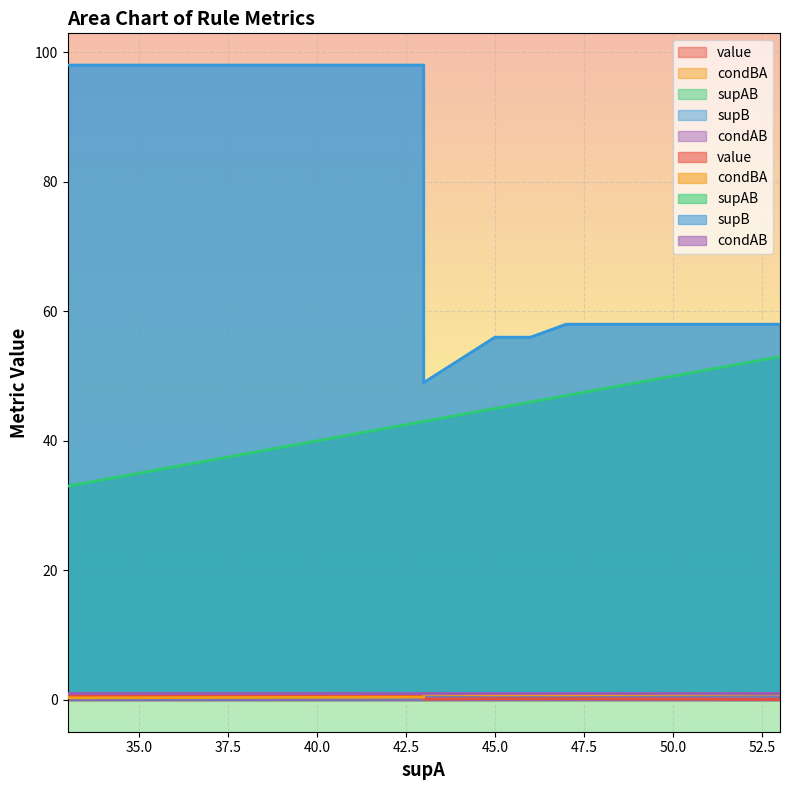

Is it true that condBA equals 0.4 at 43?

True